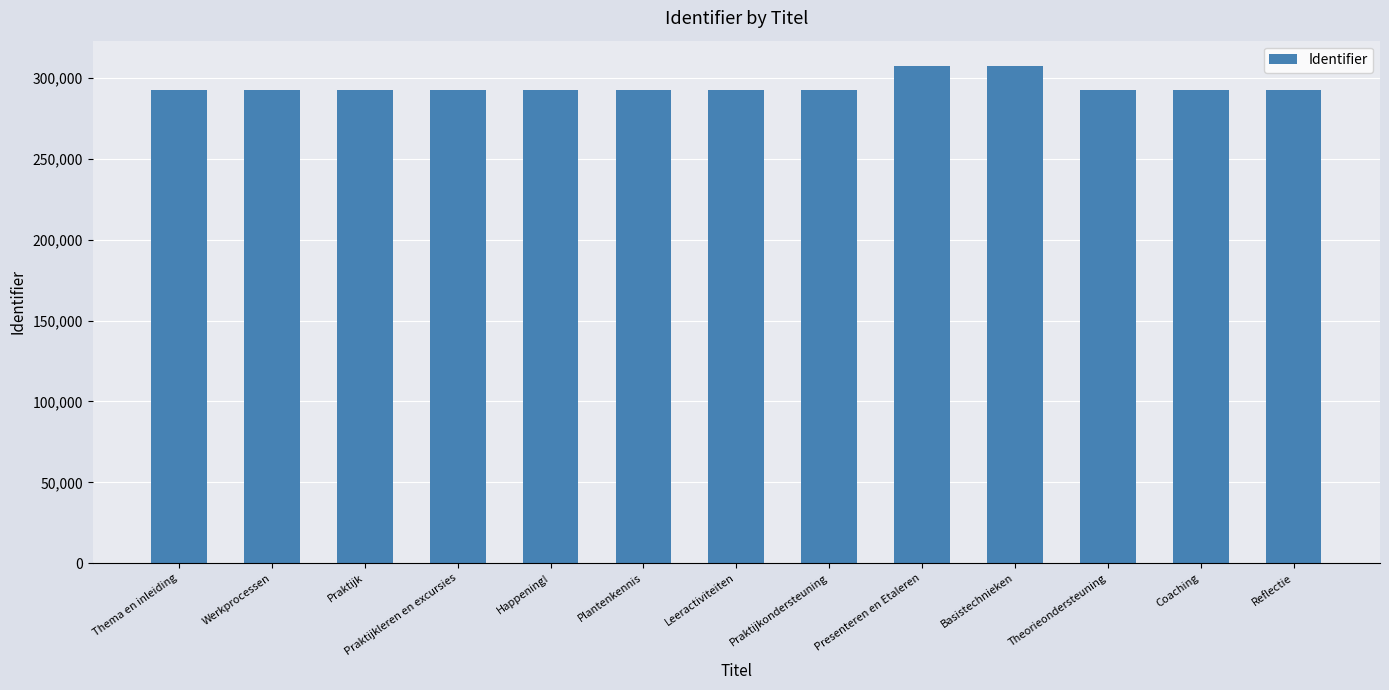

Is it true that the value at Theorieondersteuning is 292817?

True